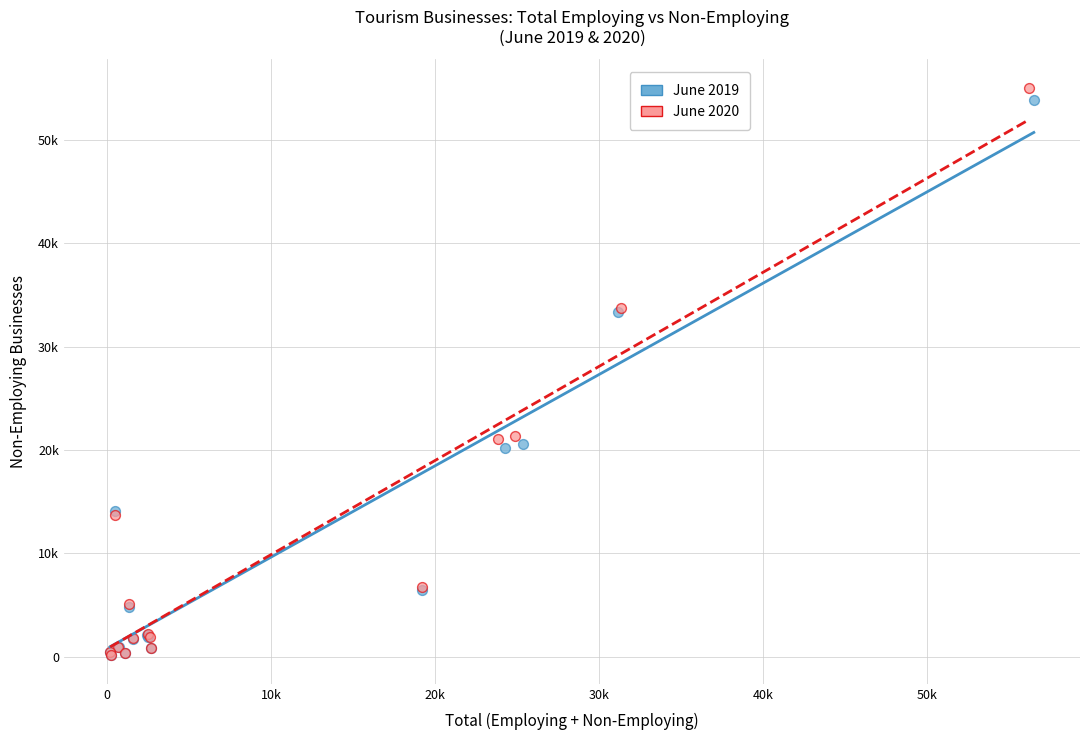

Which series reaches the maximum Y coordinate?

June 2020